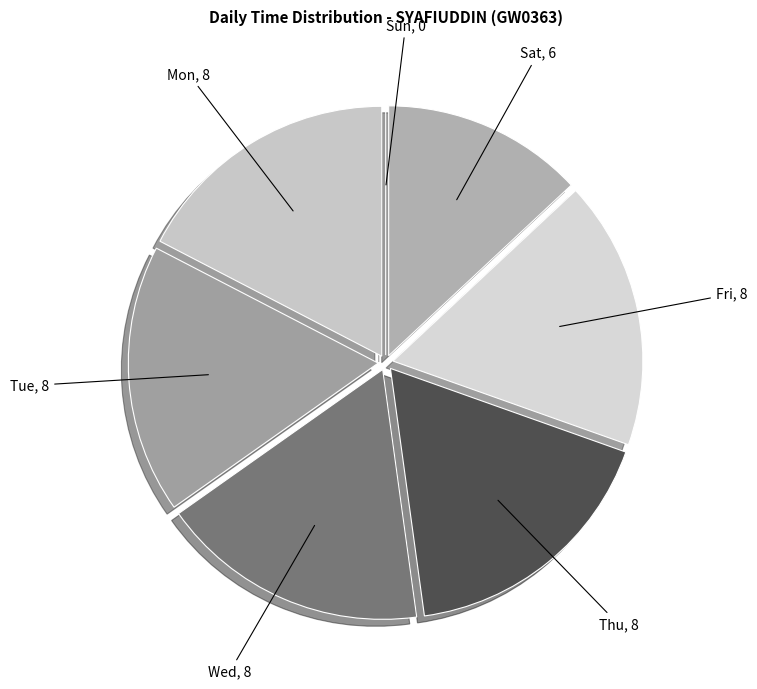

Is there any slice that represents more than half of the pie?

No